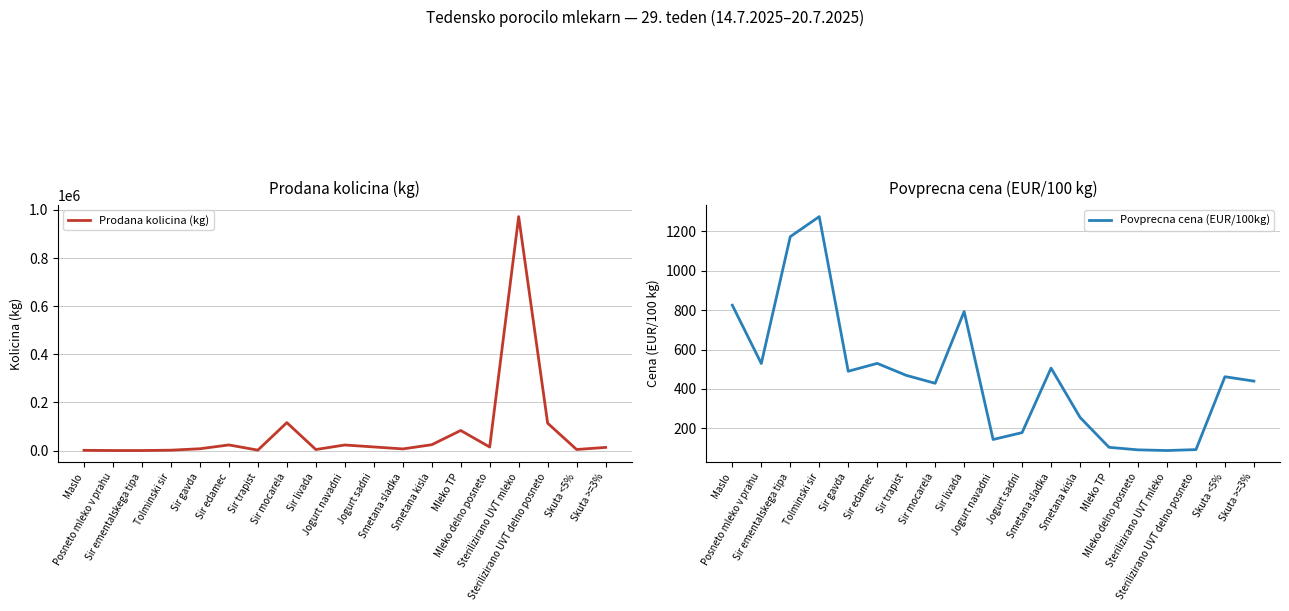

How many data points in Povprecna cena (EUR/100kg) are less than 461?

9